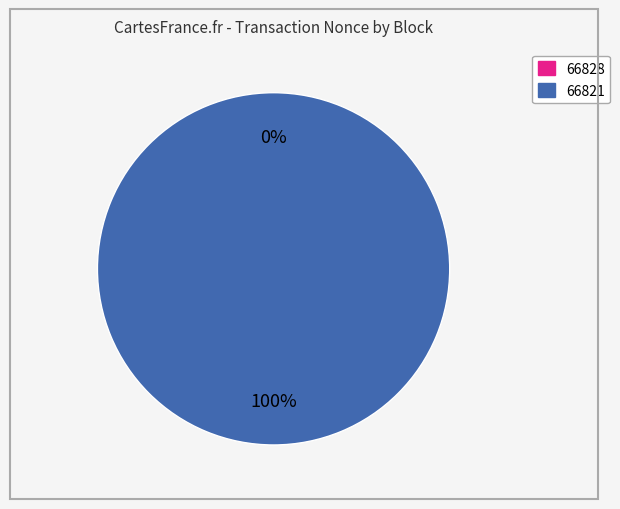

Rank the categories by value from lowest to highest.

66828, 66821